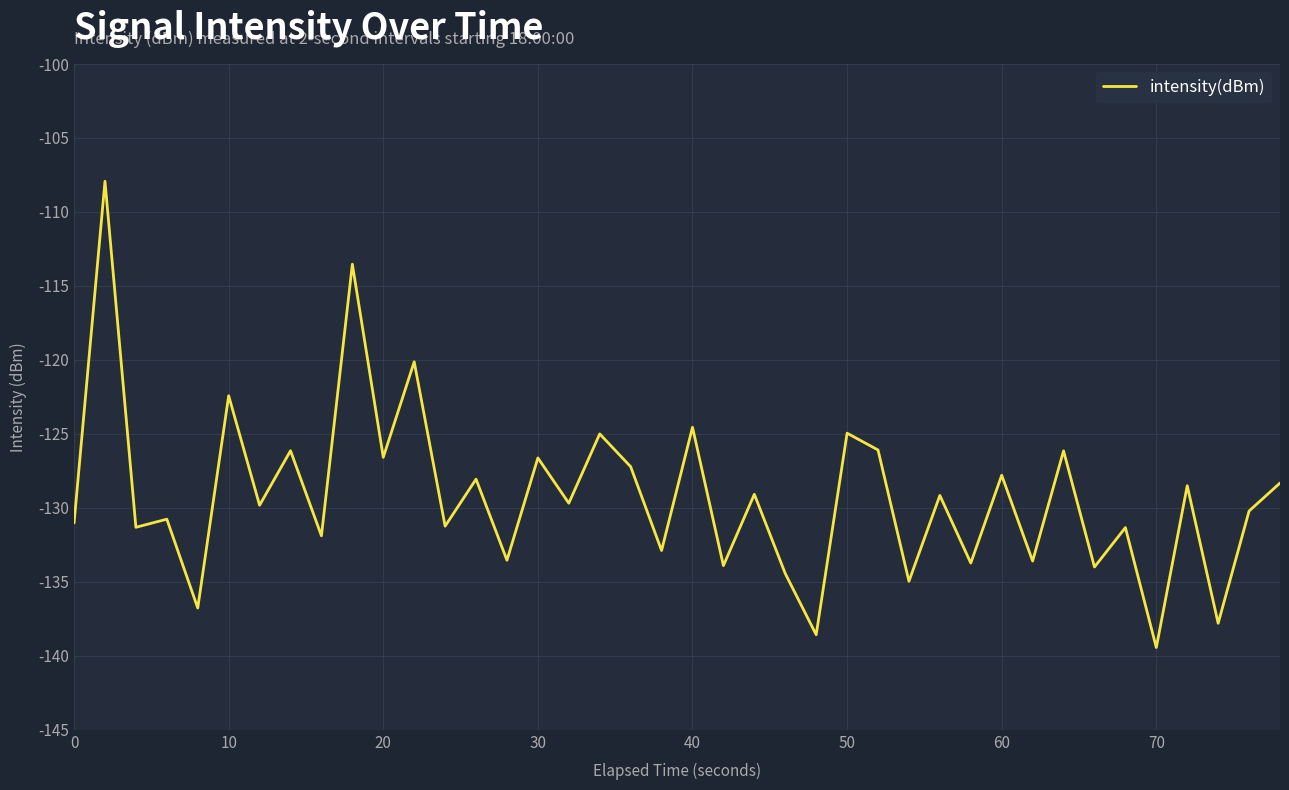

What is the difference between the maximum and minimum values?

31.5